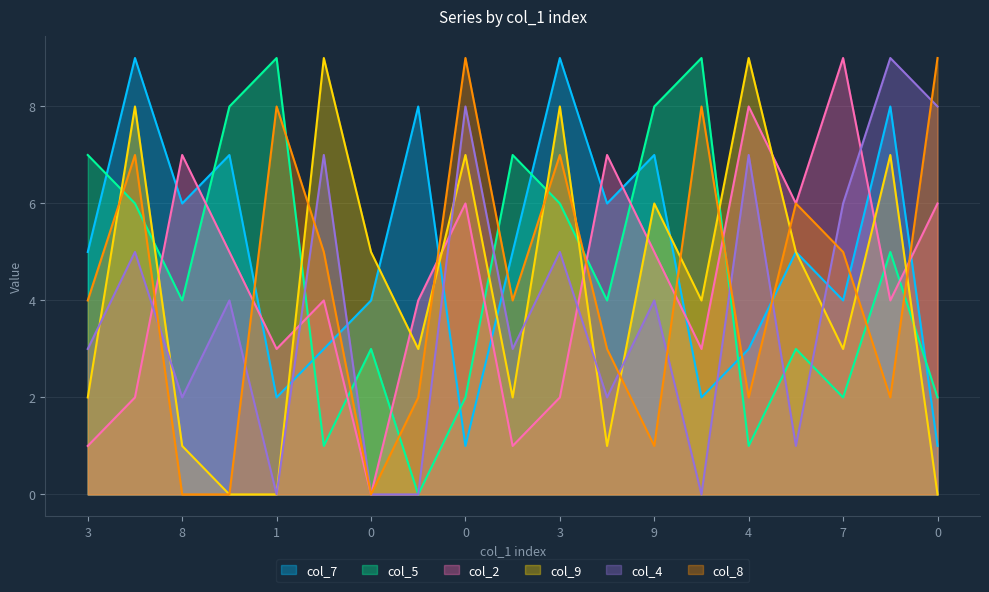

Reading left to right, extract all data points from this chart.

col_7: 5	9	6	7	2	3	4	8	1	5	9	6	7	2	3	5	4	8	1
col_5: 7	6	4	8	9	1	3	0	2	7	6	4	8	9	1	3	2	5	2
col_2: 1	2	7	5	3	4	0	4	6	1	2	7	5	3	8	6	9	4	6
col_9: 2	8	1	0	0	9	5	3	7	2	8	1	6	4	9	5	3	7	0
col_4: 3	5	2	4	0	7	0	0	8	3	5	2	4	0	7	1	6	9	8
col_8: 4	7	0	0	8	5	0	2	9	4	7	3	1	8	2	6	5	2	9